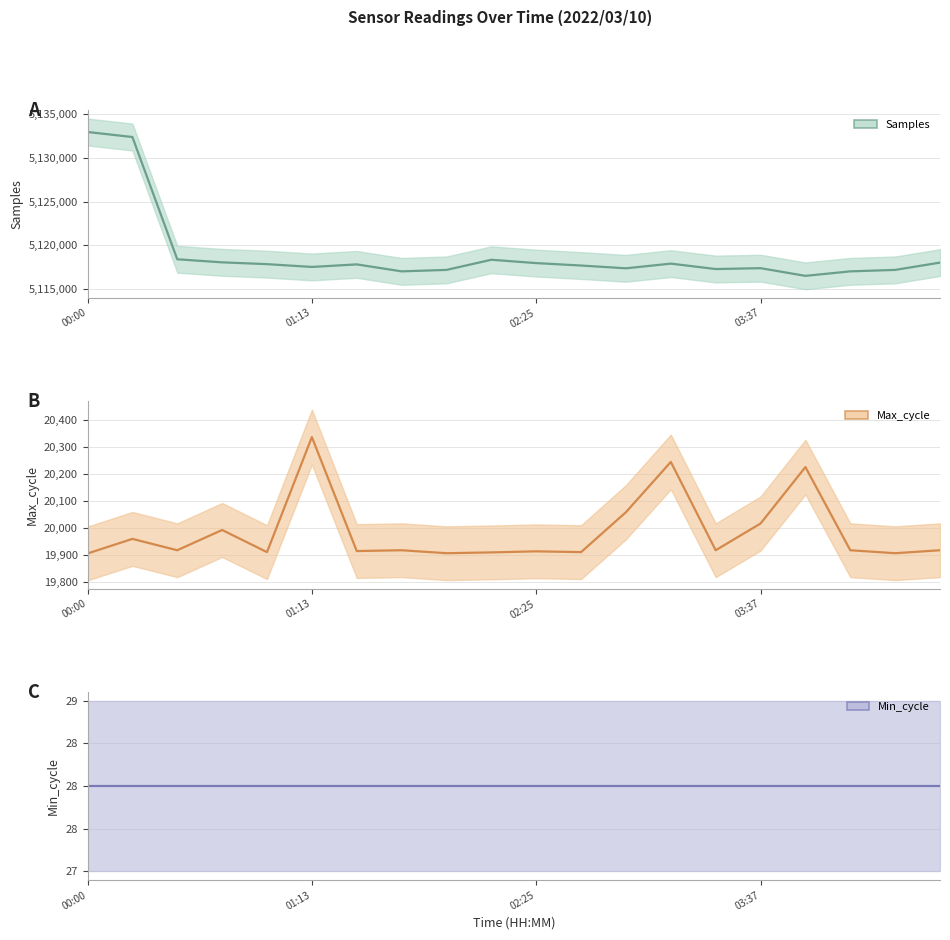

The value of Samples (center) at 6 is 5117803. True or false?

True